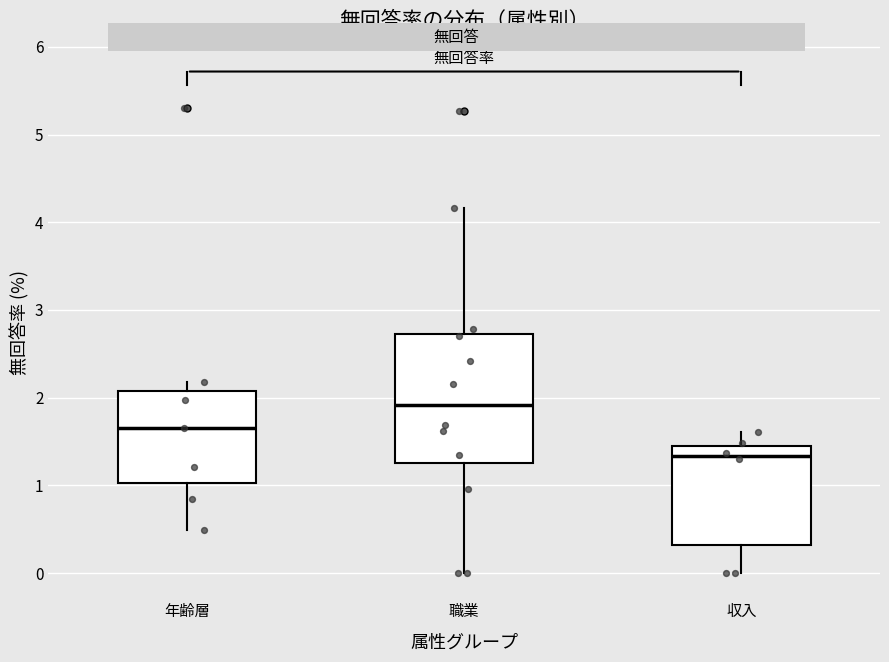

Reading left to right, read every box against the y-axis: the position of its median line, the range the box covers, and the ends of its whiskers. The values are not printed on the chart, so give them approximately, as read against the axis.

年齢層: median 1.7, box 1.0 to 2.1, whiskers 0.5 to 2.2
職業: median 1.9, box 1.3 to 2.7, whiskers 0.0 to 4.2
収入: median 1.3, box 0.3 to 1.5, whiskers 0.0 to 1.6